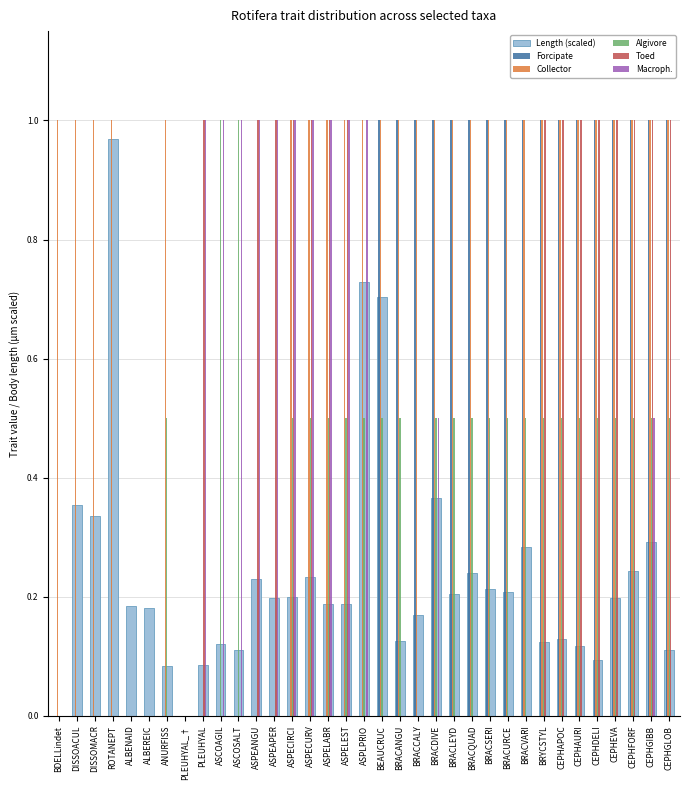

True or false: Toed has a value of -0.4 at ROTANEPT.

False